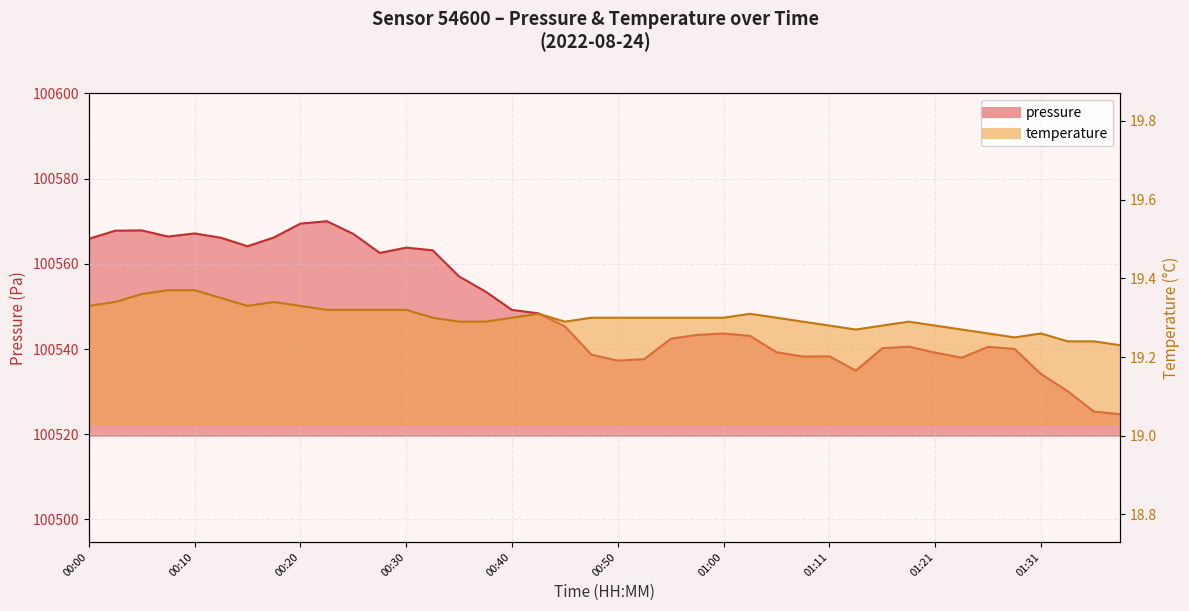

Reading right to left, list all the values displayed in this chart.

pressure: 01:39=100524.7	01:36=100525.3	01:34=100530.1	01:31=100534.1	01:29=100540.0	01:26=100540.5	01:23=100538.0	01:21=100539.2	01:18=100540.6	01:16=100540.2	01:13=100534.9	01:11=100538.3	01:08=100538.2	01:05=100539.2	01:03=100543.1	01:00=100543.7	00:58=100543.3	00:55=100542.4	00:53=100537.6	00:50=100537.3	00:48=100538.7	00:45=100545.3	00:42=100548.4	00:40=100549.2	00:37=100553.5	00:35=100557.0	00:32=100563.2	00:30=100563.8	00:27=100562.6	00:25=100567.0	00:22=100570.0	00:20=100569.4	00:17=100566.2	00:15=100564.1	00:12=100566.1	00:10=100567.1	00:07=100566.4	00:05=100567.9	00:02=100567.8	00:00=100565.9
temperature: 01:39=19.2	01:36=19.2	01:34=19.2	01:31=19.3	01:29=19.2	01:26=19.3	01:23=19.3	01:21=19.3	01:18=19.3	01:16=19.3	01:13=19.3	01:11=19.3	01:08=19.3	01:05=19.3	01:03=19.3	01:00=19.3	00:58=19.3	00:55=19.3	00:53=19.3	00:50=19.3	00:48=19.3	00:45=19.3	00:42=19.3	00:40=19.3	00:37=19.3	00:35=19.3	00:32=19.3	00:30=19.3	00:27=19.3	00:25=19.3	00:22=19.3	00:20=19.3	00:17=19.3	00:15=19.3	00:12=19.4	00:10=19.4	00:07=19.4	00:05=19.4	00:02=19.3	00:00=19.3